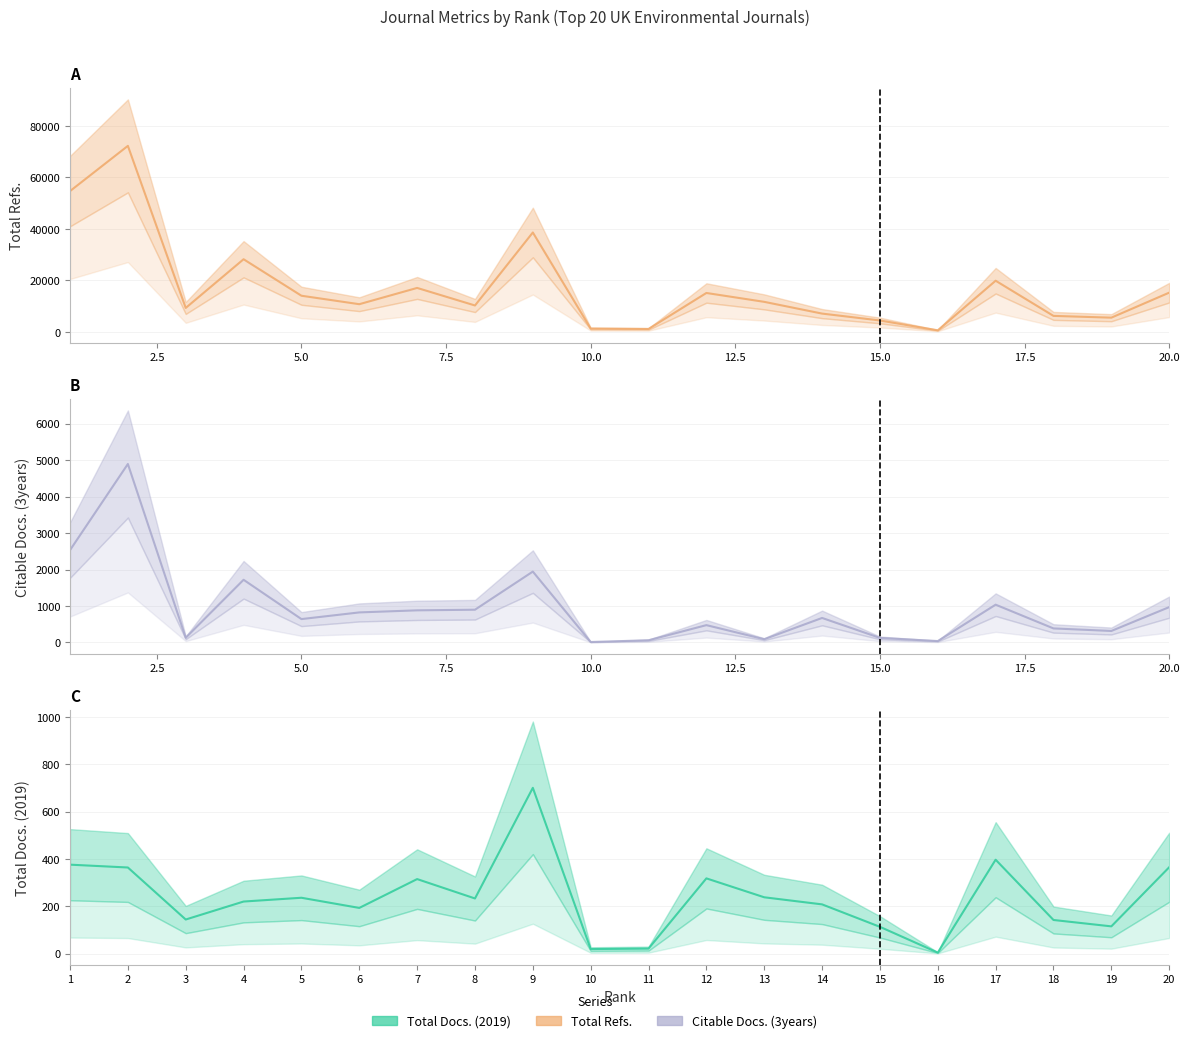

What is the highest value of the Total Refs. series?

72296